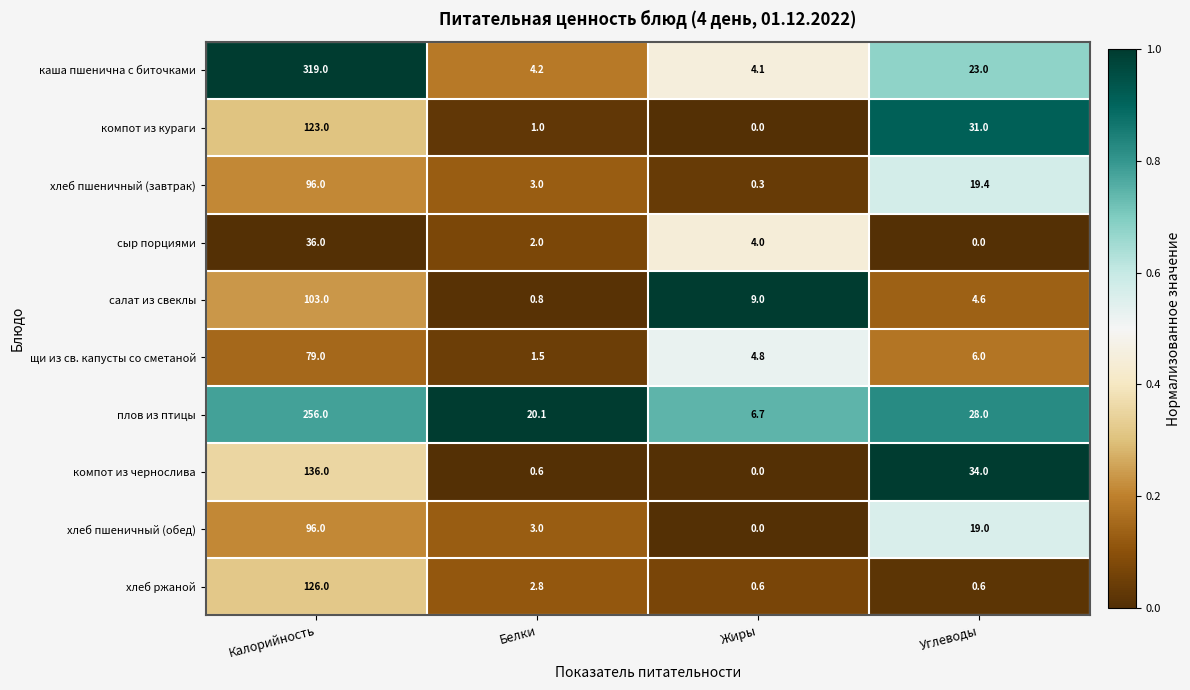

At which label is сыр порциями closest to 18?

Жиры